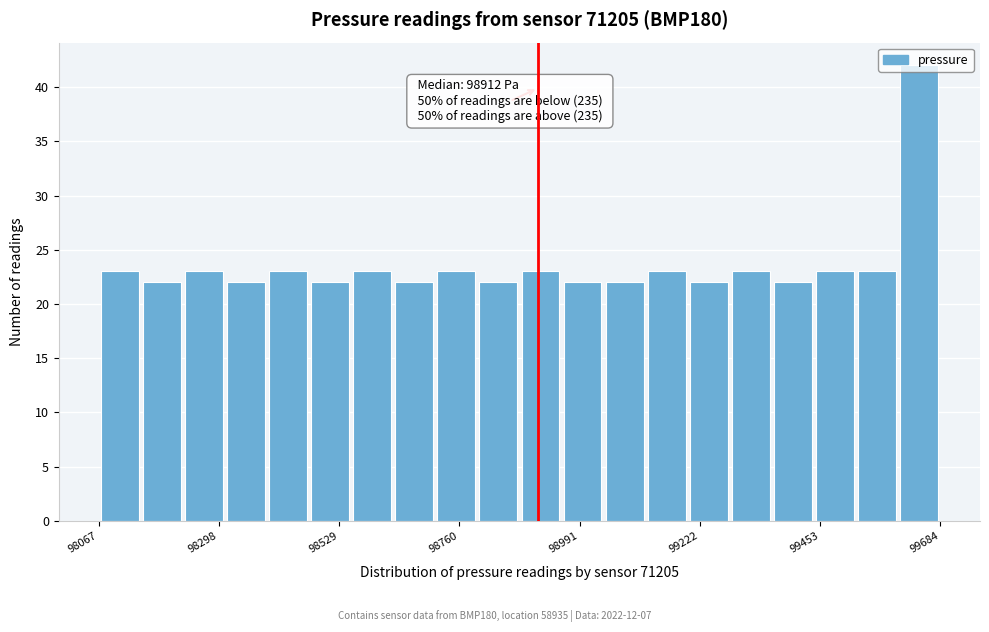

Read against the x-axis, roughly where is the centre of the tallest bar?

99650